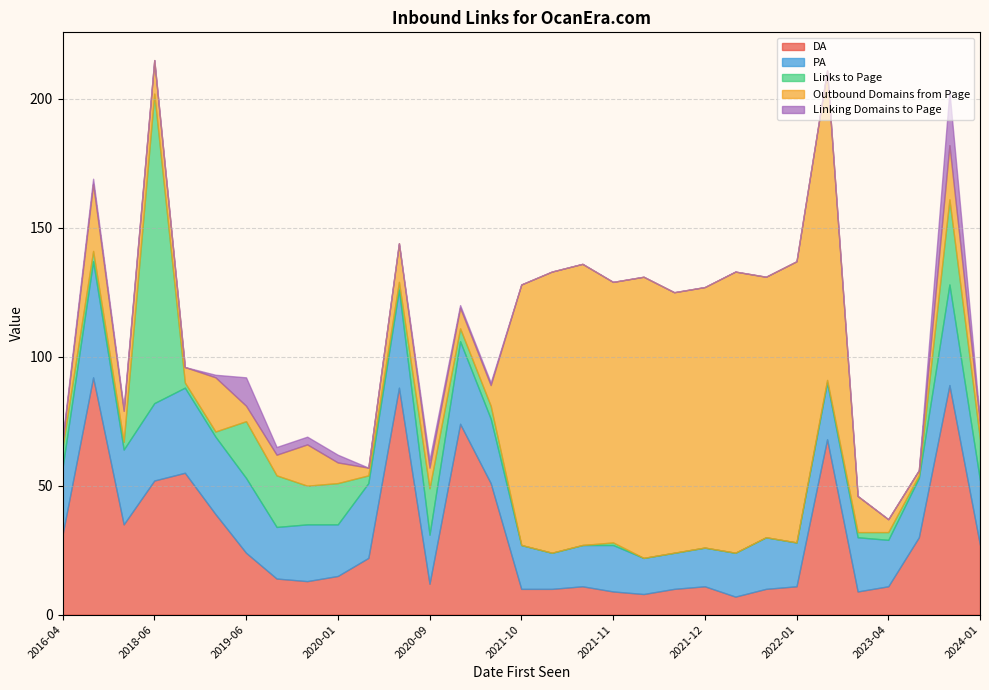

What is the total value across all series at 2024-01-28?

85